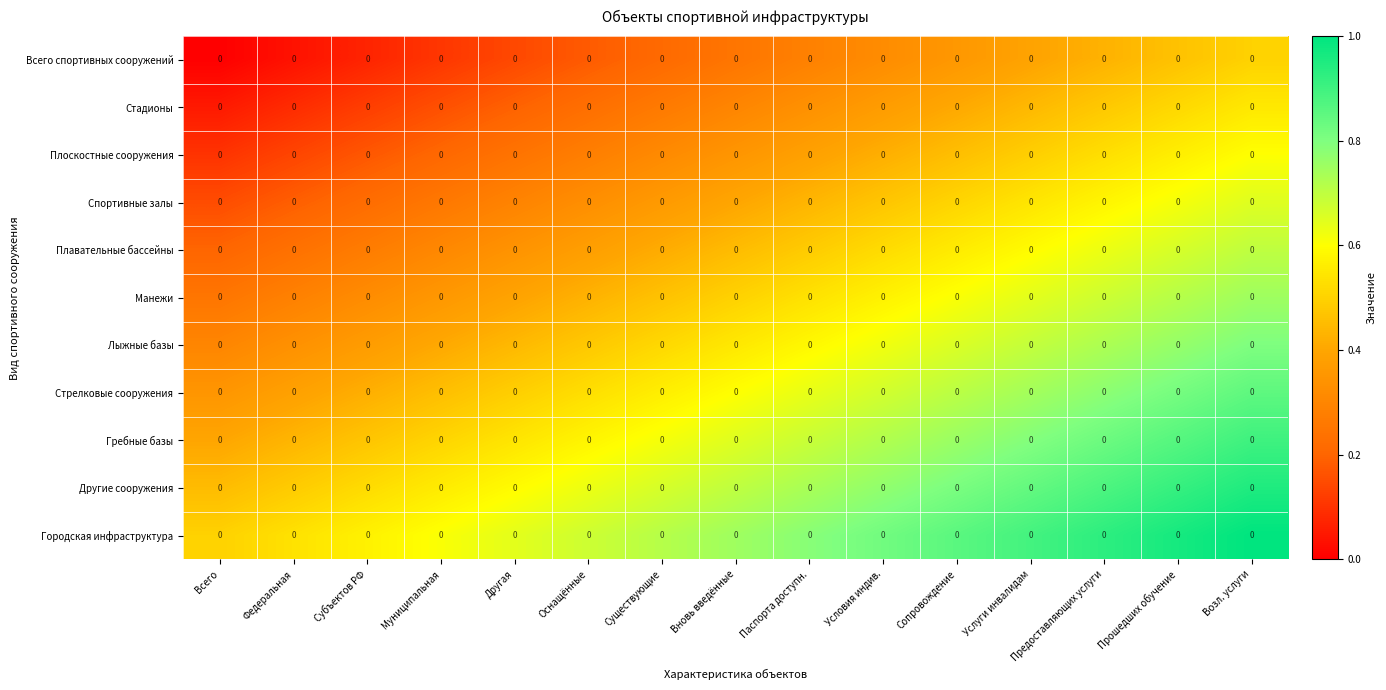

What is the greatest value displayed?

1.0